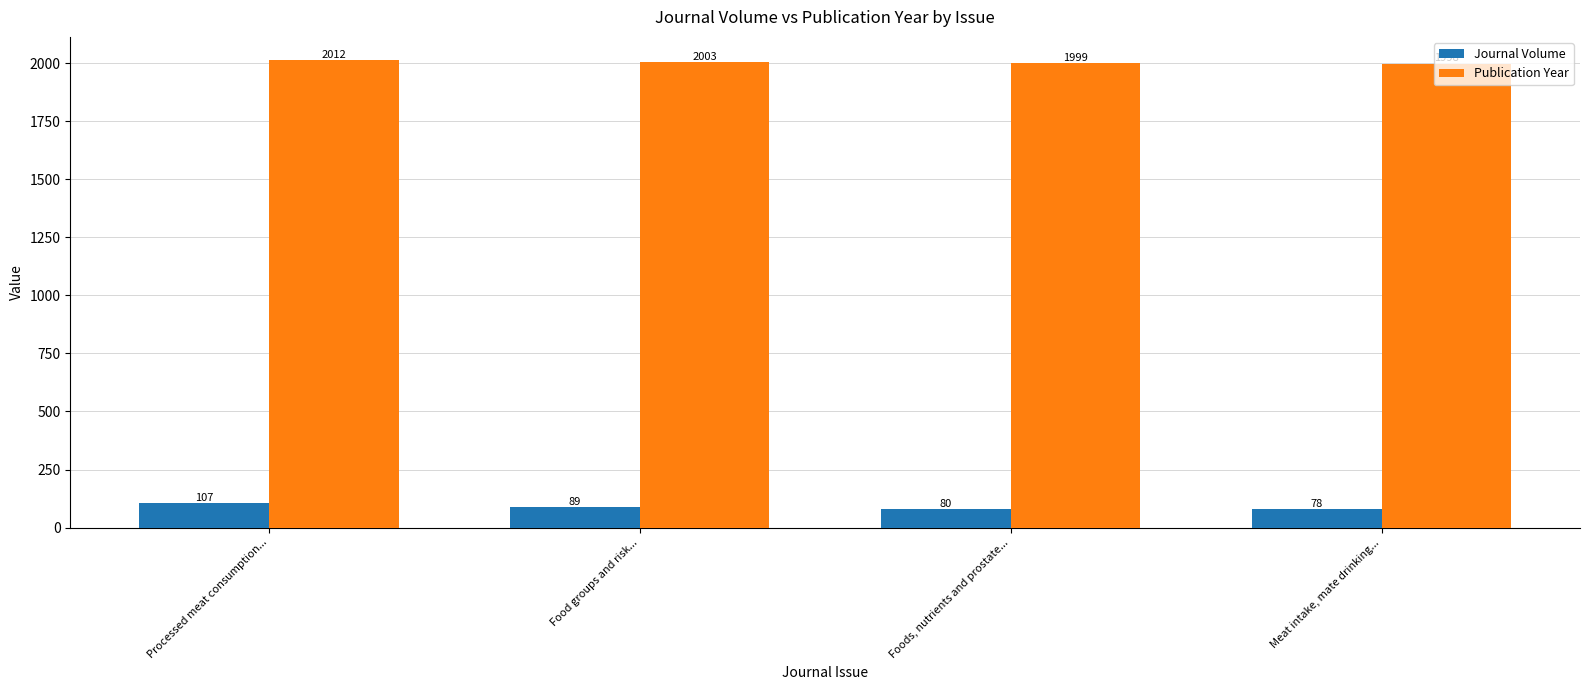

Rank the categories by Journal Volume value from lowest to highest.

Meat intake, mate drinking..., Foods, nutrients and prostate..., Food groups and risk..., Processed meat consumption...